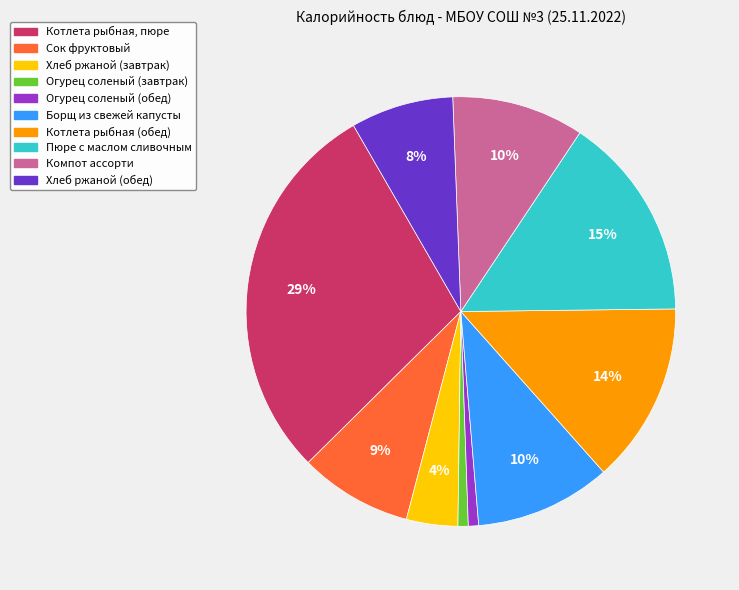

Is it true that Компот ассорти is 10% of the pie?

True